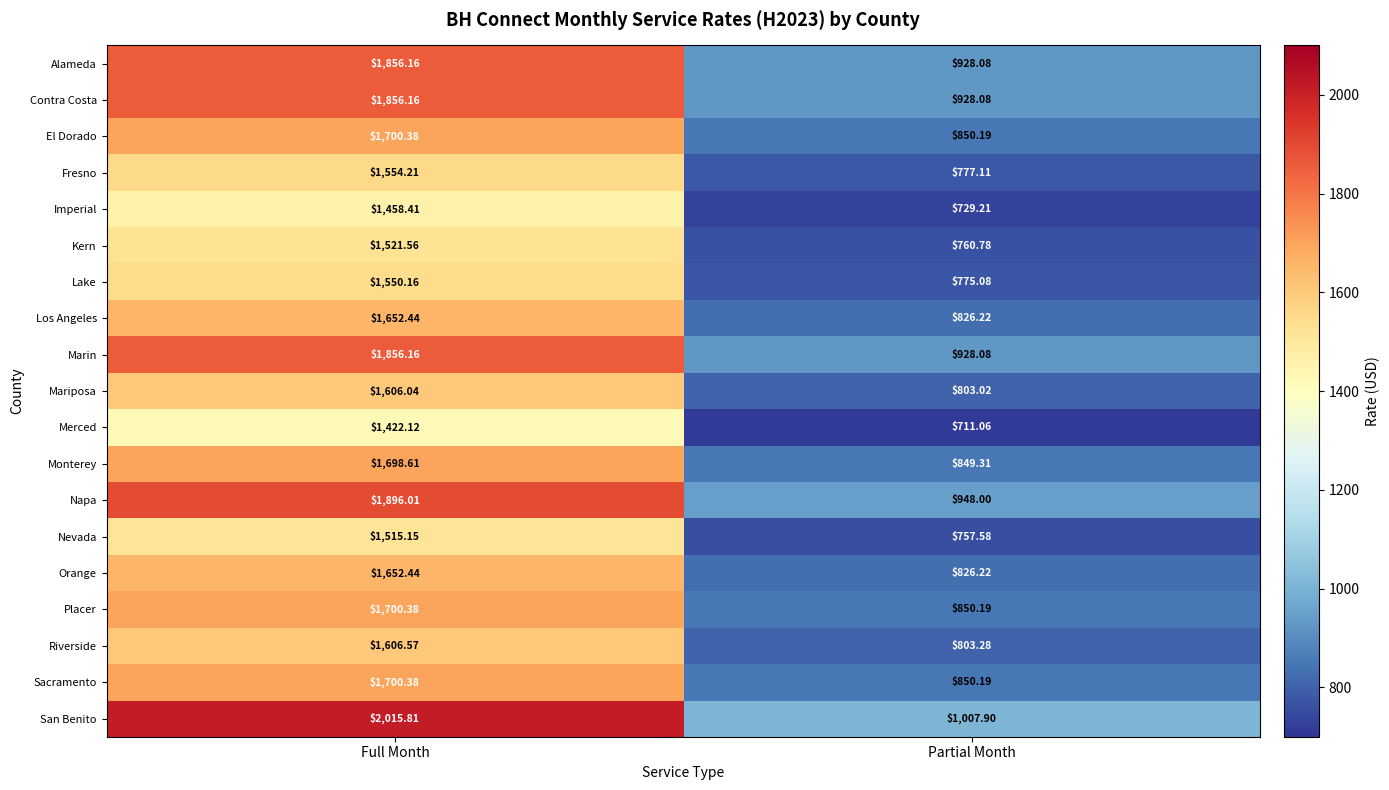

At which category does the chart reach its peak across all series?

Full Month